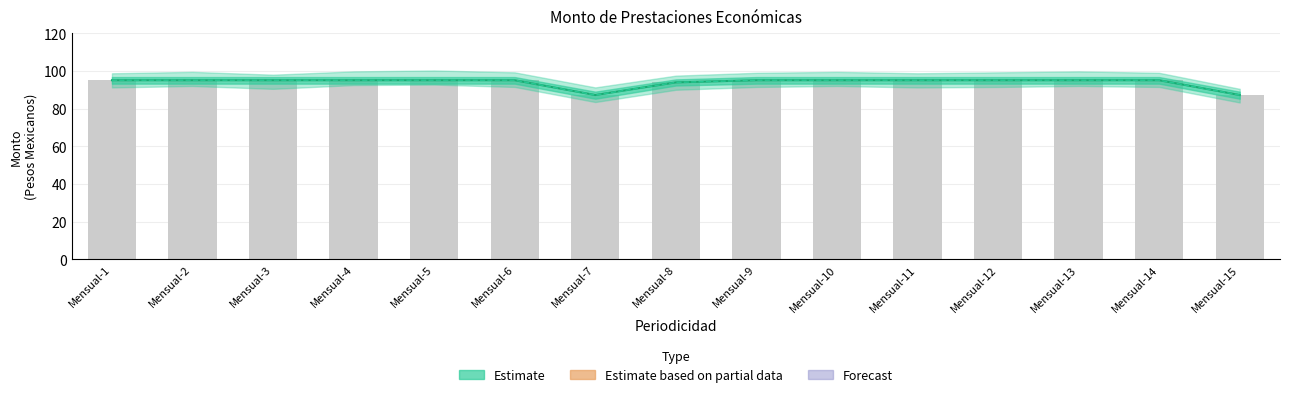

True or false: Monto bruto has a value of 60.7 at Mensual-10.

False